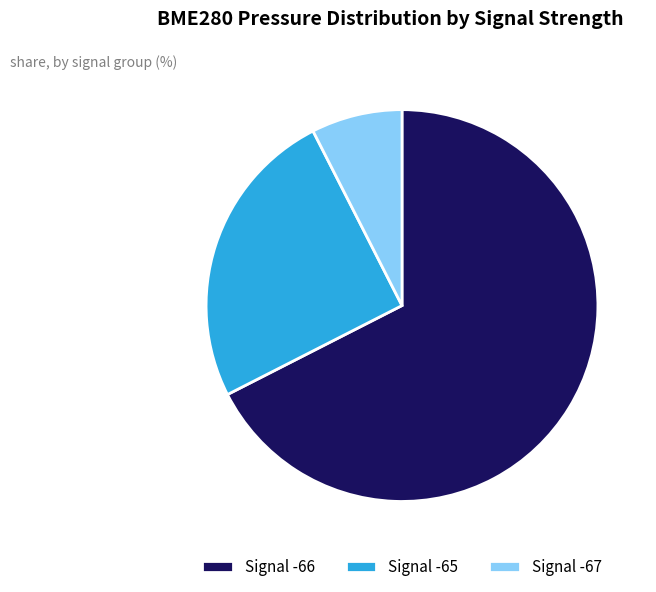

Does Signal -67 account for over 50% of the chart?

No